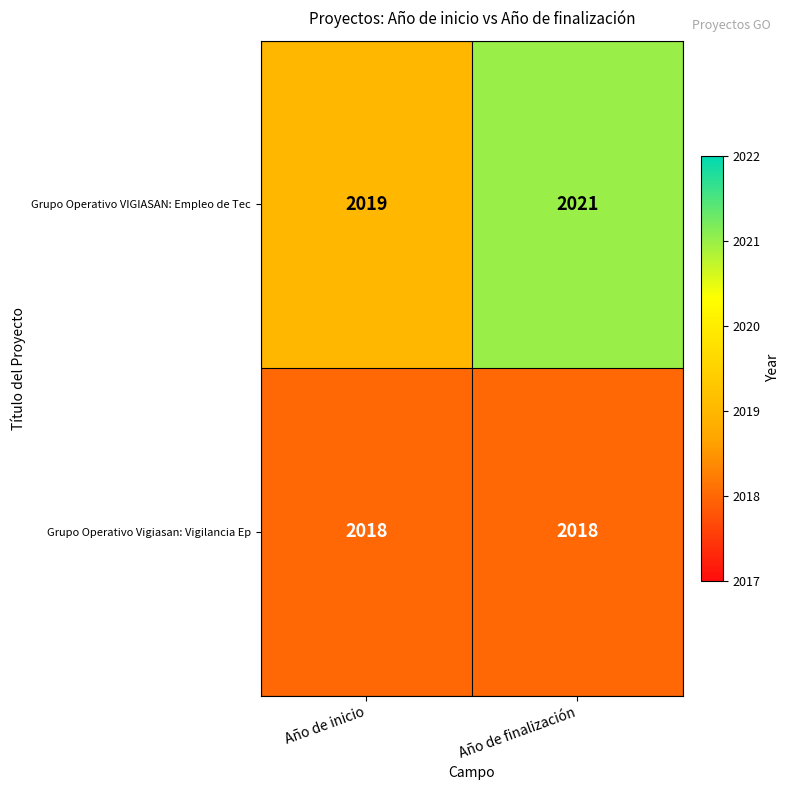

Which series has the widest spread of values?

Grupo Operativo VIGIASAN: Empleo de Tec